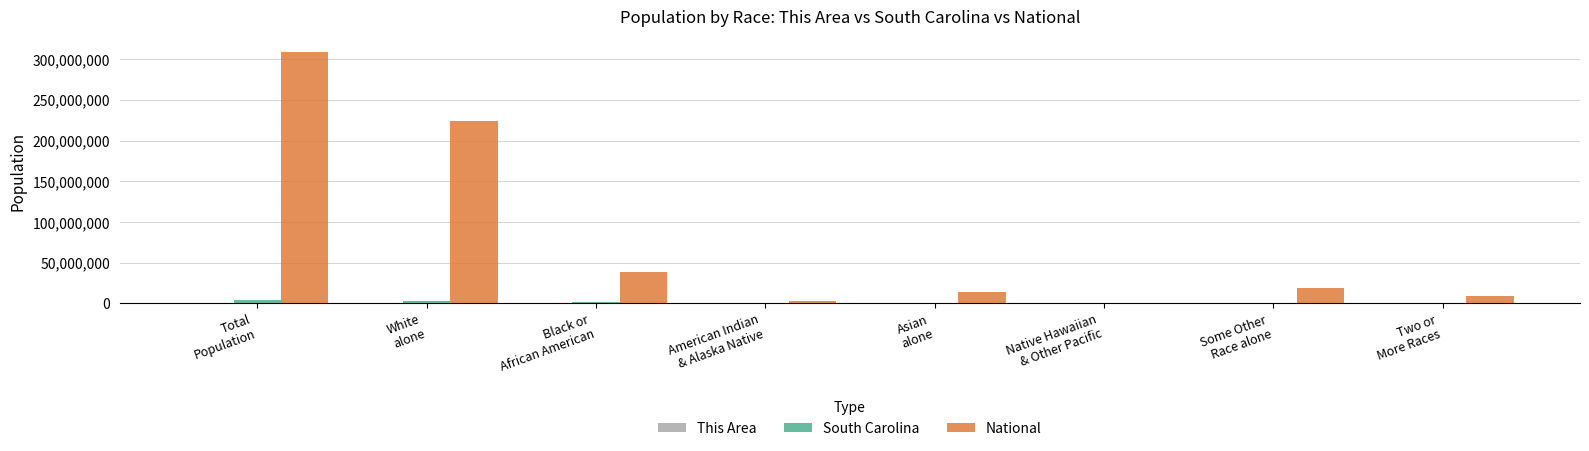

What is the sum of all South Carolina values?

9250728